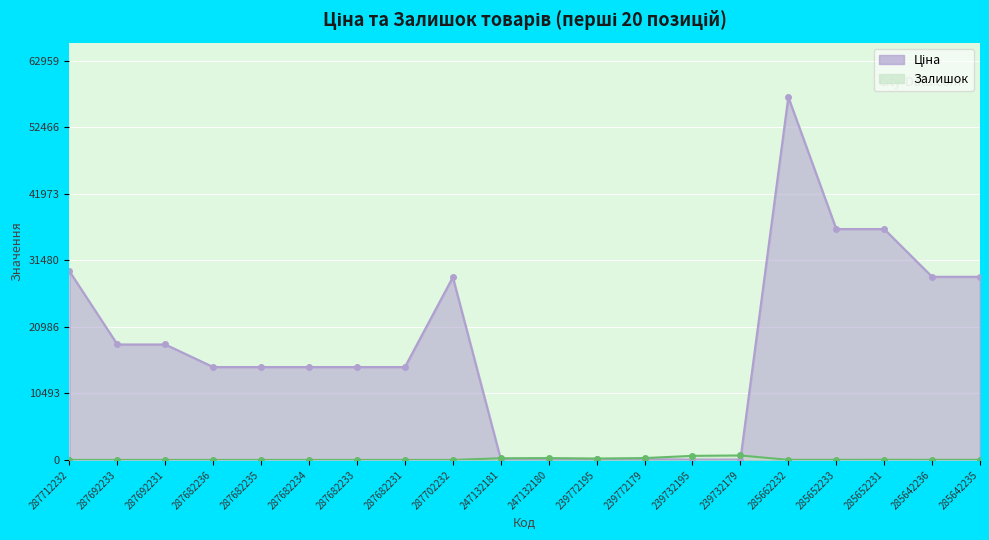

Rank the categories by Залишок value from lowest to highest.

287712232, 287692233, 287692231, 287682236, 287682235, 287682234, 287682233, 287682231, 287702232, 285662232, 285642235, 285652233, 285642236, 285652231, 239772195, 247132181, 247132180, 239772179, 239732195, 239732179